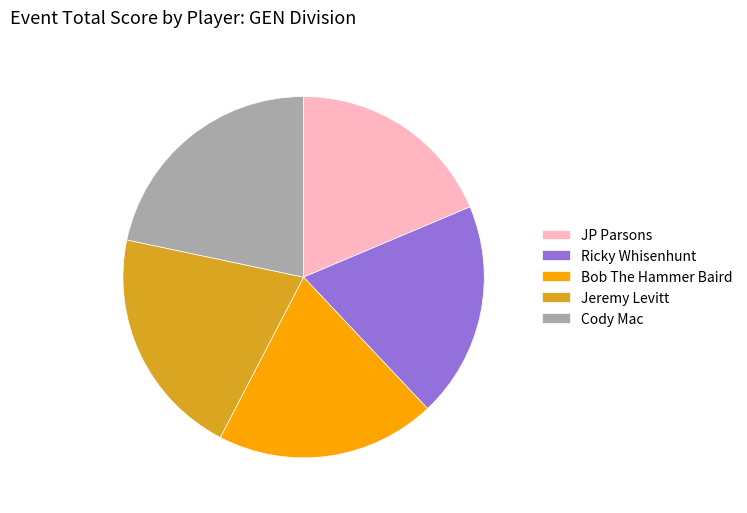

The Cody Mac slice represents 22% of the pie. True or false?

True